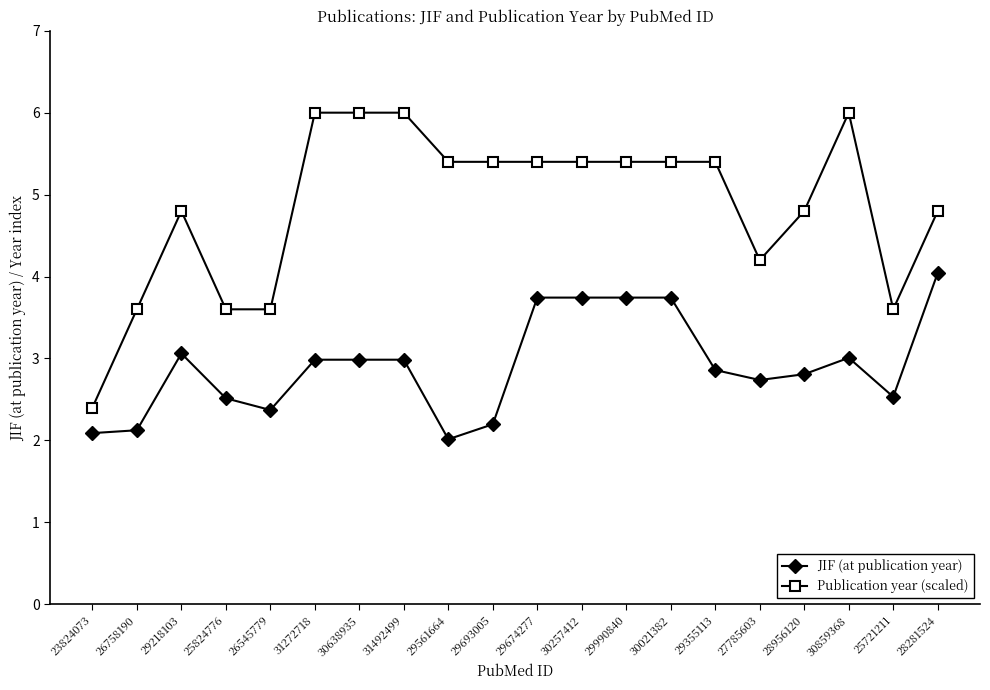

Rank the series at 28281524 from lowest to highest value.

JIF (at publication year), Publication year (scaled)